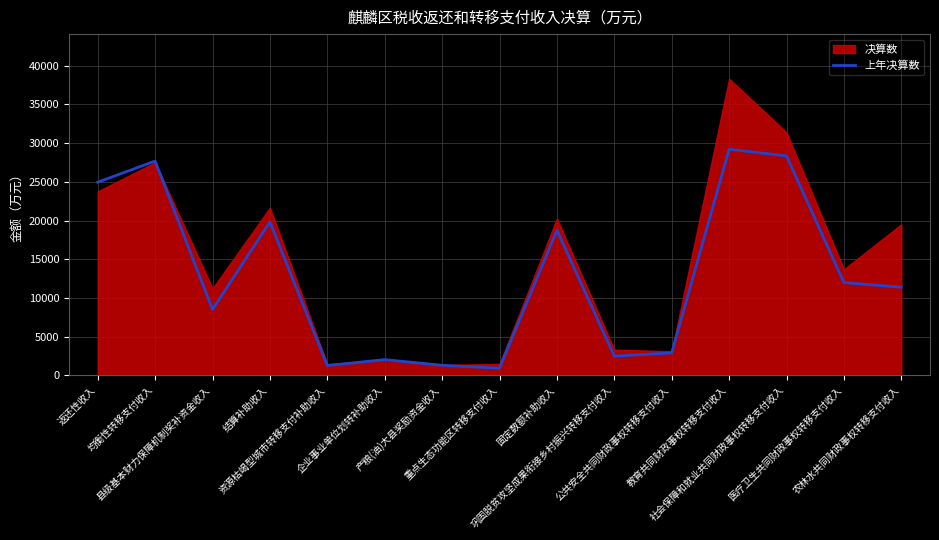

How many interior local valleys (lower than both neighbors) does the data have?

4